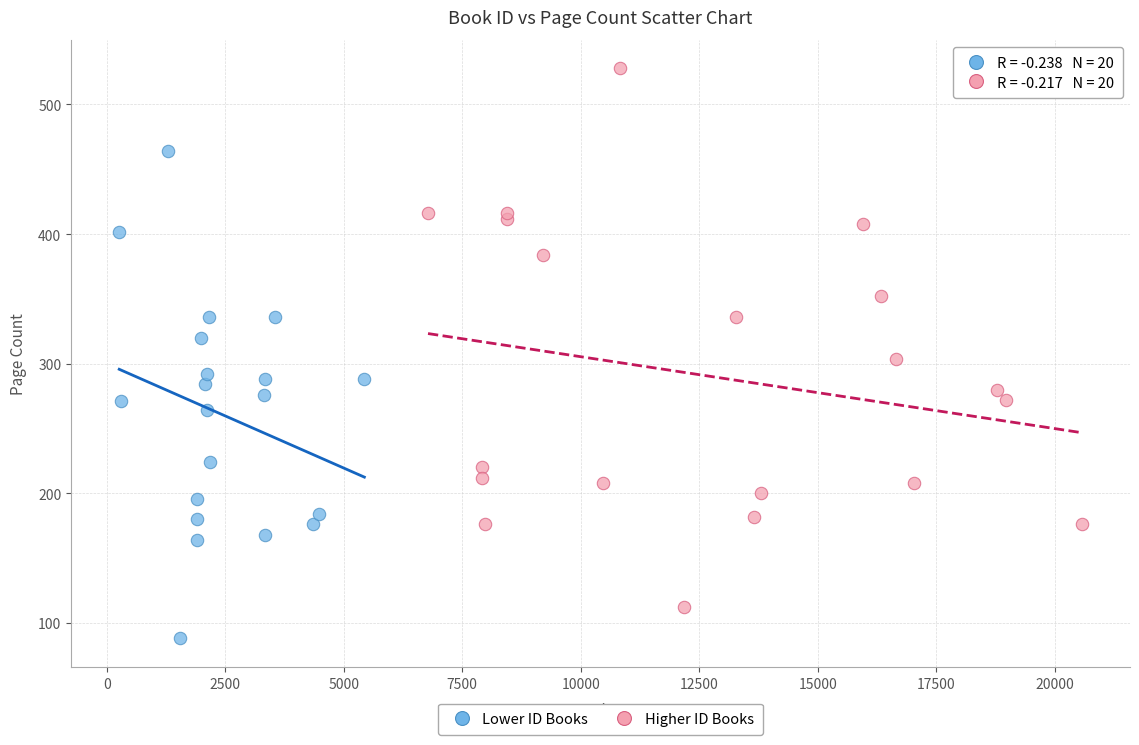

Which series reaches the minimum Y coordinate?

Lower ID Books